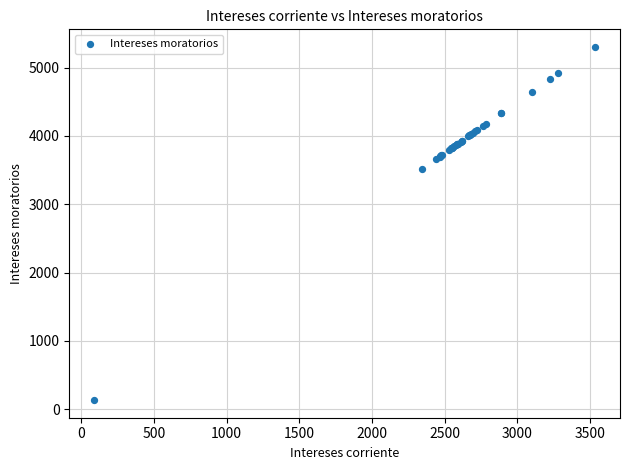

What Y value in the scatter plot is closest to 2718?

3517.7